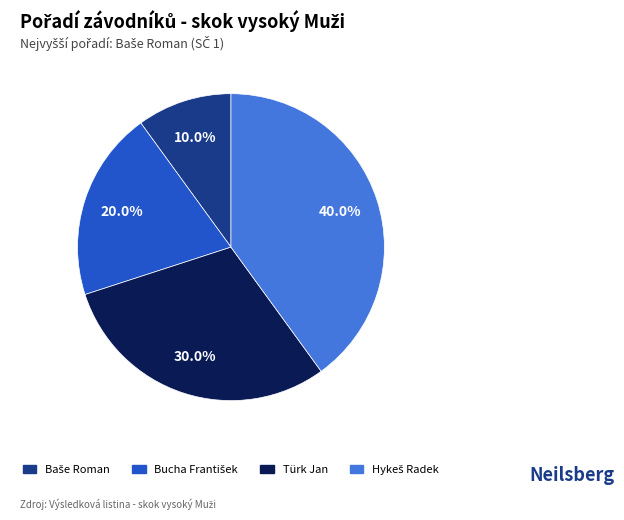

Does any single category account for the majority?

No